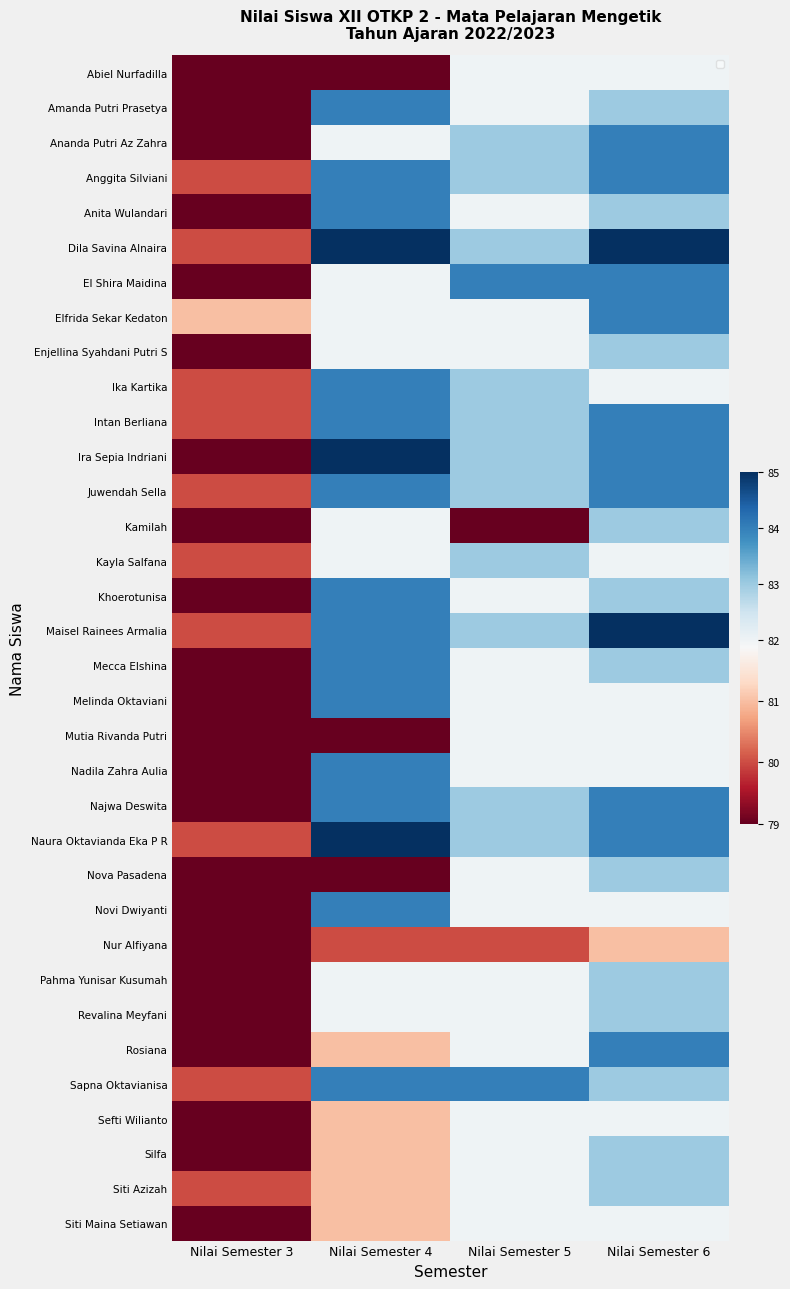

What is the lowest value of the Novi Dwiyanti series?

79